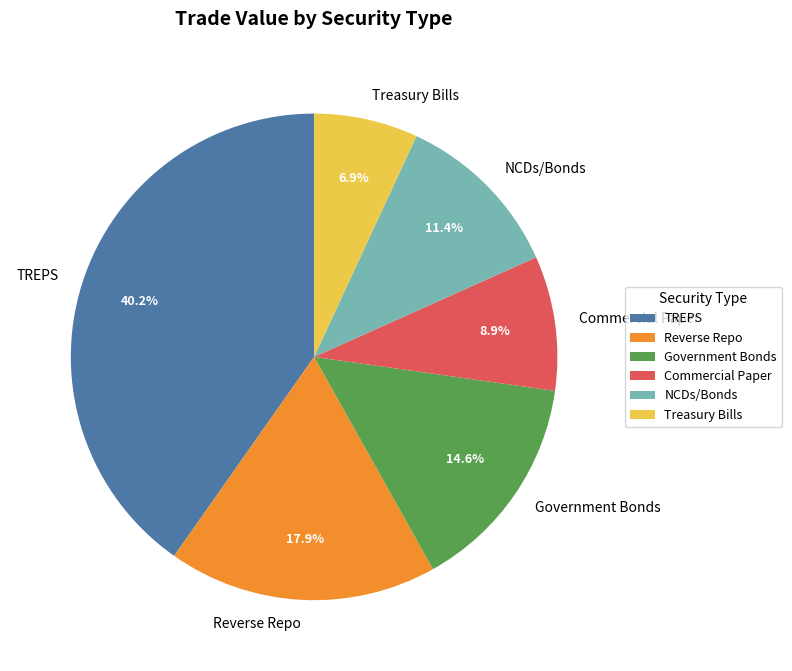

Does TREPS account for over 50% of the chart?

No